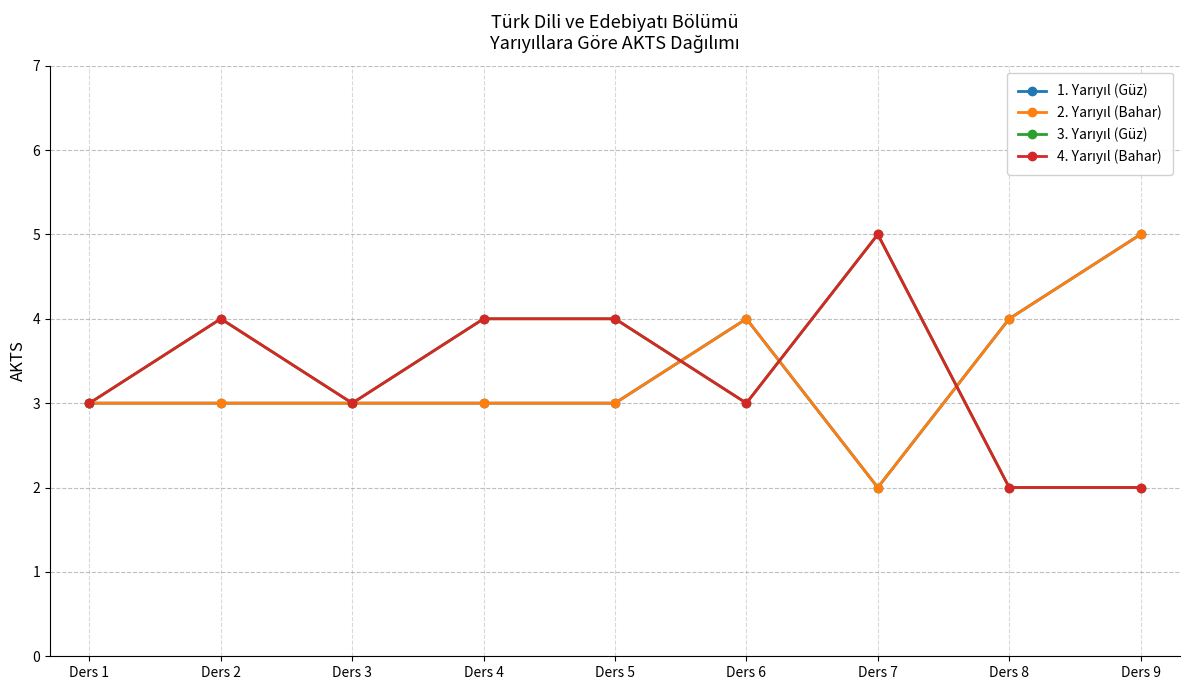

What is the spread (max minus min) of values at Ders 5?

1